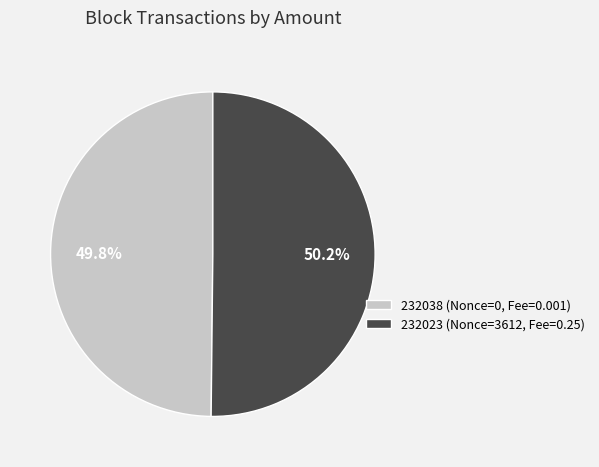

Approximately how many times larger is the value at 232038 (Nonce=0, Fee=0.001) compared to 232023 (Nonce=3612, Fee=0.25)?

1.0